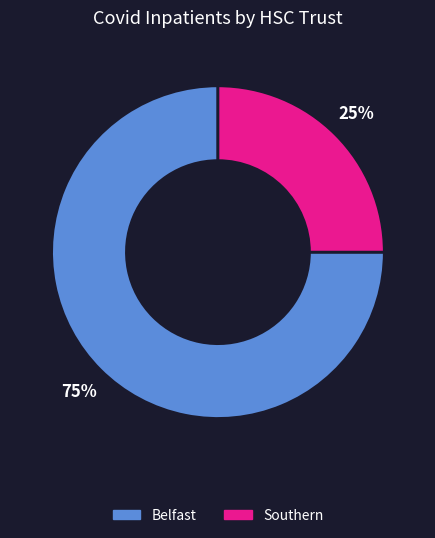

To the nearest percent, what is the difference between the largest and smallest slice percentages?

50%